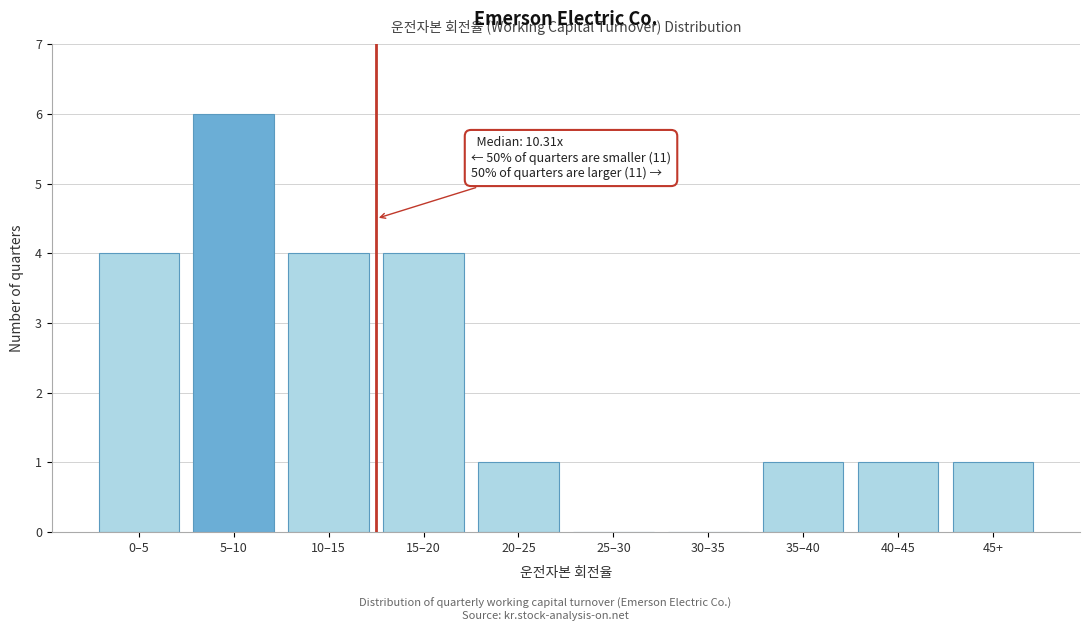

Reading left to right, what are all the values shown in this chart?

0–5=4	5–10=6	10–15=4	15–20=4	20–25=1	25–30=0	30–35=0	35–40=1	40–45=1	45+=1